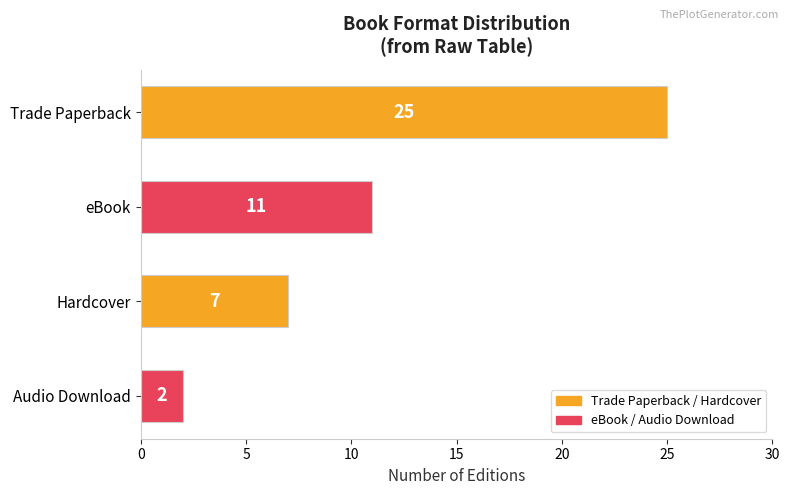

Which category has the lowest value across all series?

Audio Download